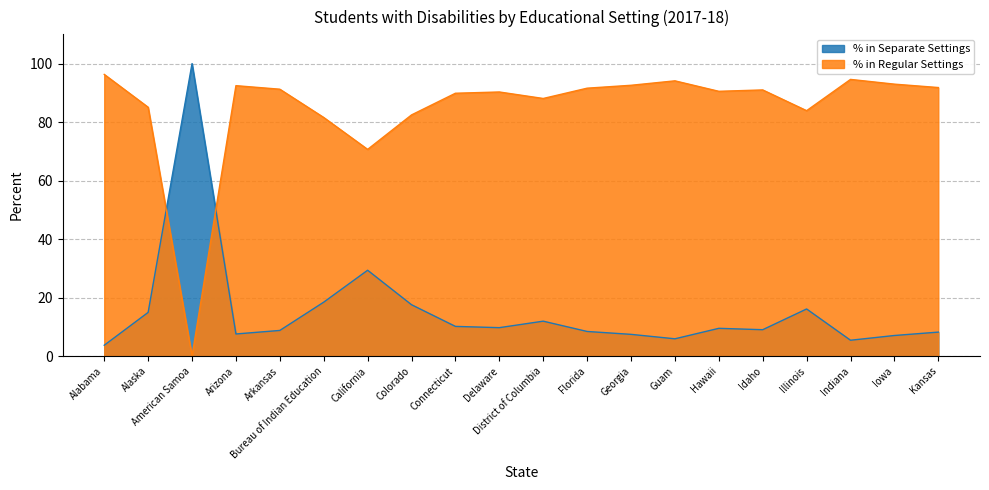

After their last crossing, which series has the higher values: % in Regular Settings or % in Separate Settings?

% in Regular Settings